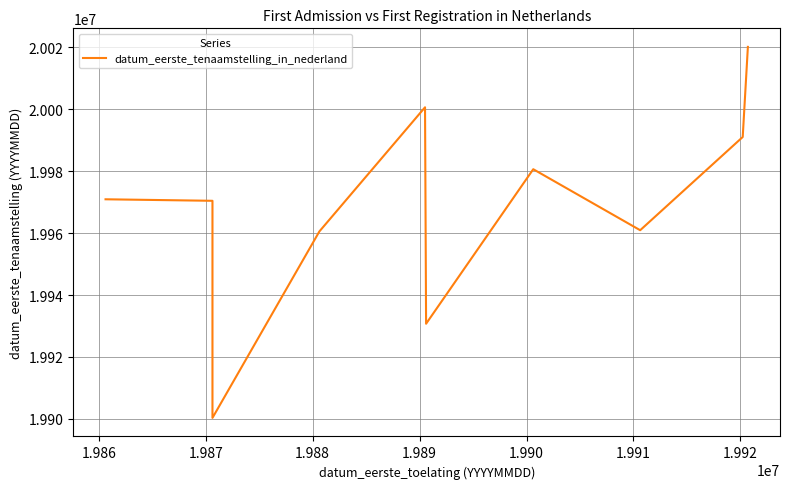

At which label does the data first exceed 19970905?

1.989